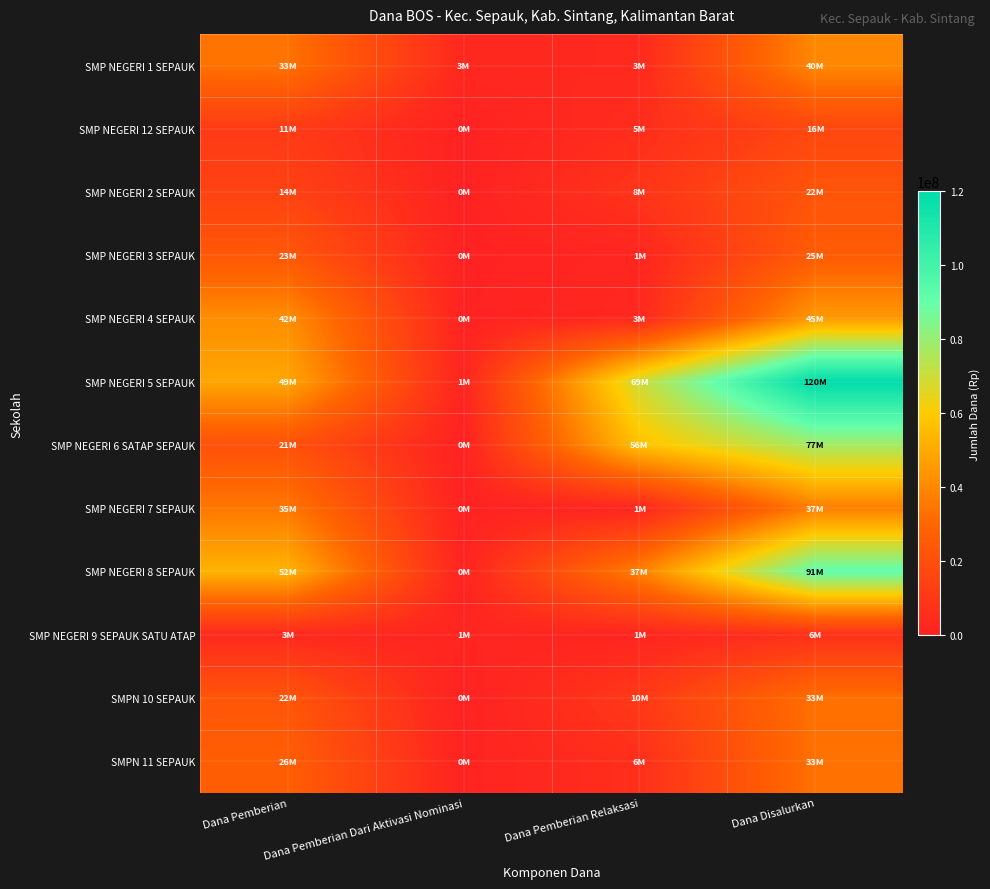

Reading left to right, list all the values displayed in this chart.

SMP NEGERI 1 SEPAUK: Dana Pemberian=33750000	Dana Pemberian Dari Aktivasi Nominasi=3000000	Dana Pemberian Relaksasi=3375000	Dana Disalurkan=40125000
SMP NEGERI 12 SEPAUK: Dana Pemberian=11250000	Dana Pemberian Dari Aktivasi Nominasi=0	Dana Pemberian Relaksasi=5250000	Dana Disalurkan=16500000
SMP NEGERI 2 SEPAUK: Dana Pemberian=14250000	Dana Pemberian Dari Aktivasi Nominasi=0	Dana Pemberian Relaksasi=8250000	Dana Disalurkan=22500000
SMP NEGERI 3 SEPAUK: Dana Pemberian=23625000	Dana Pemberian Dari Aktivasi Nominasi=0	Dana Pemberian Relaksasi=1875000	Dana Disalurkan=25500000
SMP NEGERI 4 SEPAUK: Dana Pemberian=42000000	Dana Pemberian Dari Aktivasi Nominasi=375000	Dana Pemberian Relaksasi=3000000	Dana Disalurkan=45375000
SMP NEGERI 5 SEPAUK: Dana Pemberian=49125000	Dana Pemberian Dari Aktivasi Nominasi=1500000	Dana Pemberian Relaksasi=69375000	Dana Disalurkan=120000000
SMP NEGERI 6 SATAP SEPAUK: Dana Pemberian=21000000	Dana Pemberian Dari Aktivasi Nominasi=0	Dana Pemberian Relaksasi=56625000	Dana Disalurkan=77625000
SMP NEGERI 7 SEPAUK: Dana Pemberian=35250000	Dana Pemberian Dari Aktivasi Nominasi=0	Dana Pemberian Relaksasi=1875000	Dana Disalurkan=37125000
SMP NEGERI 8 SEPAUK: Dana Pemberian=52875000	Dana Pemberian Dari Aktivasi Nominasi=750000	Dana Pemberian Relaksasi=37875000	Dana Disalurkan=91500000
SMP NEGERI 9 SEPAUK SATU ATAP: Dana Pemberian=3375000	Dana Pemberian Dari Aktivasi Nominasi=1500000	Dana Pemberian Relaksasi=1500000	Dana Disalurkan=6375000
SMPN 10 SEPAUK: Dana Pemberian=22875000	Dana Pemberian Dari Aktivasi Nominasi=0	Dana Pemberian Relaksasi=10125000	Dana Disalurkan=33000000
SMPN 11 SEPAUK: Dana Pemberian=26625000	Dana Pemberian Dari Aktivasi Nominasi=750000	Dana Pemberian Relaksasi=6000000	Dana Disalurkan=33375000